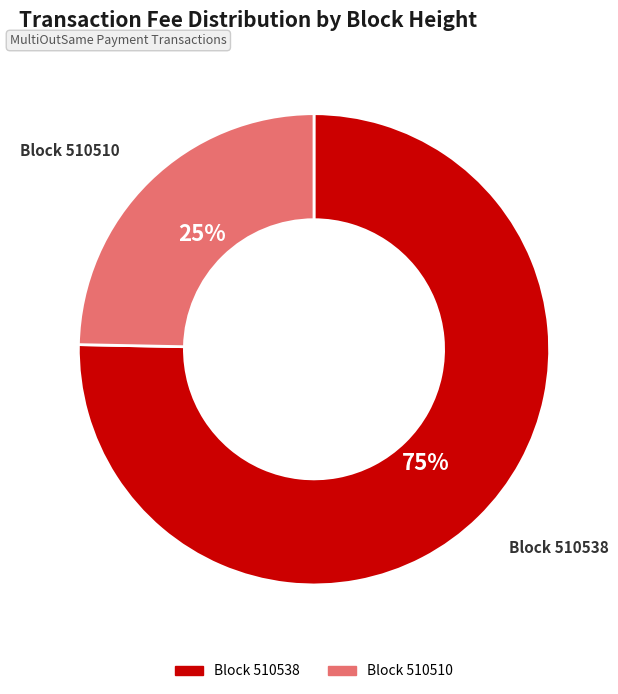

Is there any slice that represents more than half of the pie?

Yes